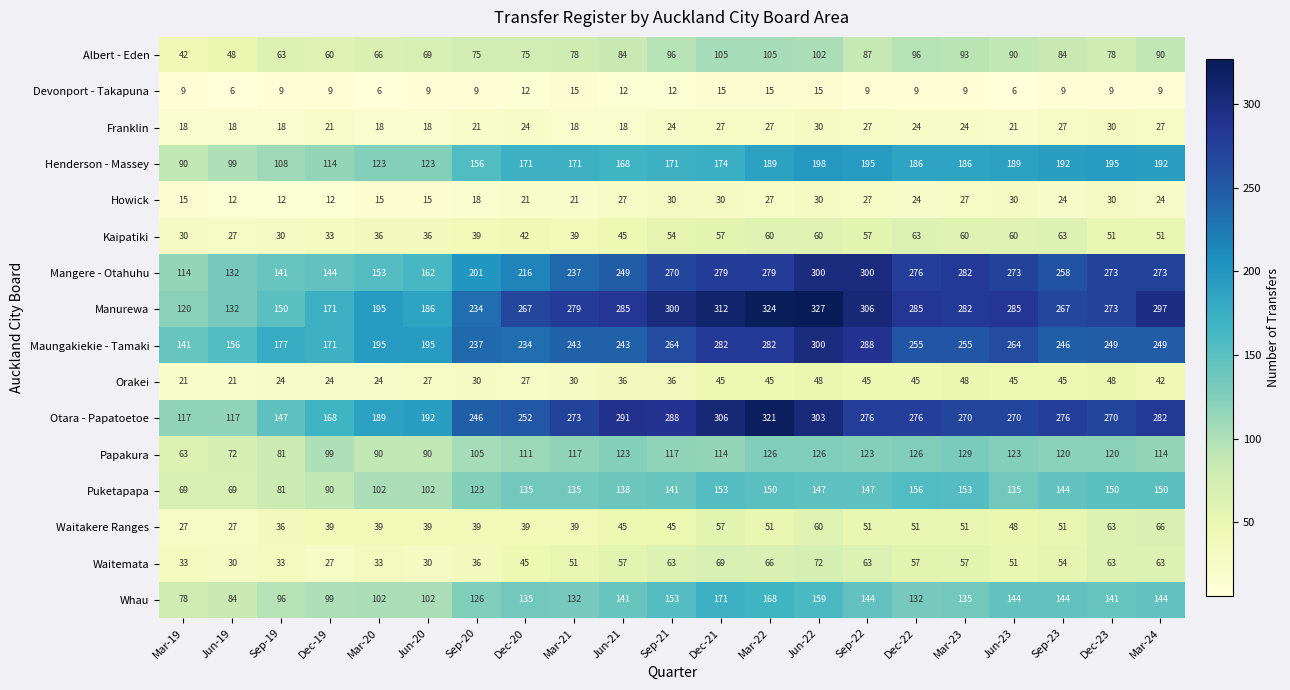

Which series has the largest range (max minus min)?

Manurewa